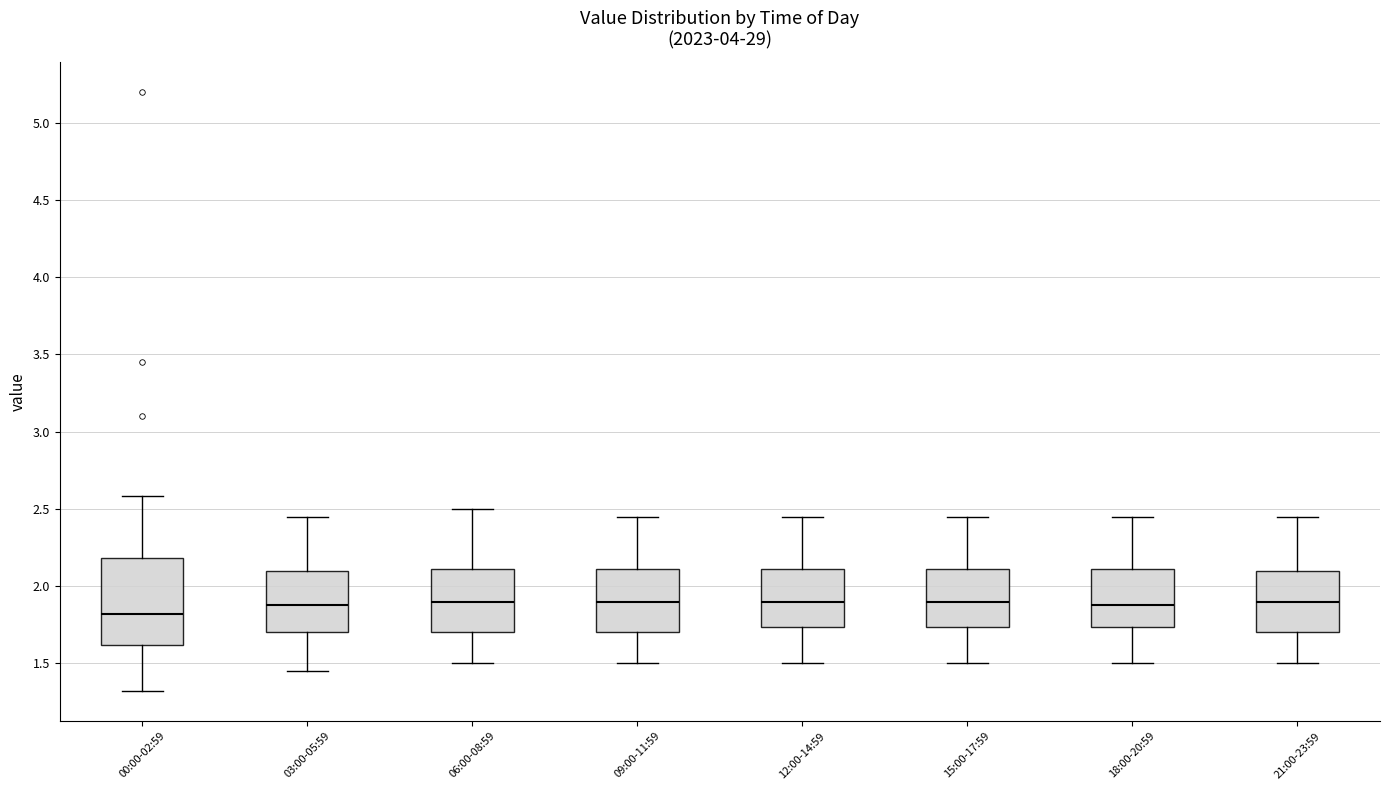

Reading left to right, transcribe this box plot: for each box, give where its median line is, the range the box spans, and where its two whiskers end, as read against the y-axis. The values are not printed on the chart, so give them approximately, as read against the axis.

00:00-02:59: median 1.80, box 1.60 to 2.20, whiskers 1.30 to 2.60
03:00-05:59: median 1.90, box 1.70 to 2.10, whiskers 1.45 to 2.45
06:00-08:59: median 1.90, box 1.70 to 2.10, whiskers 1.50 to 2.50
09:00-11:59: median 1.90, box 1.70 to 2.10, whiskers 1.50 to 2.45
12:00-14:59: median 1.90, box 1.75 to 2.10, whiskers 1.50 to 2.45
15:00-17:59: median 1.90, box 1.75 to 2.10, whiskers 1.50 to 2.45
18:00-20:59: median 1.90, box 1.75 to 2.10, whiskers 1.50 to 2.45
21:00-23:59: median 1.90, box 1.70 to 2.10, whiskers 1.50 to 2.45